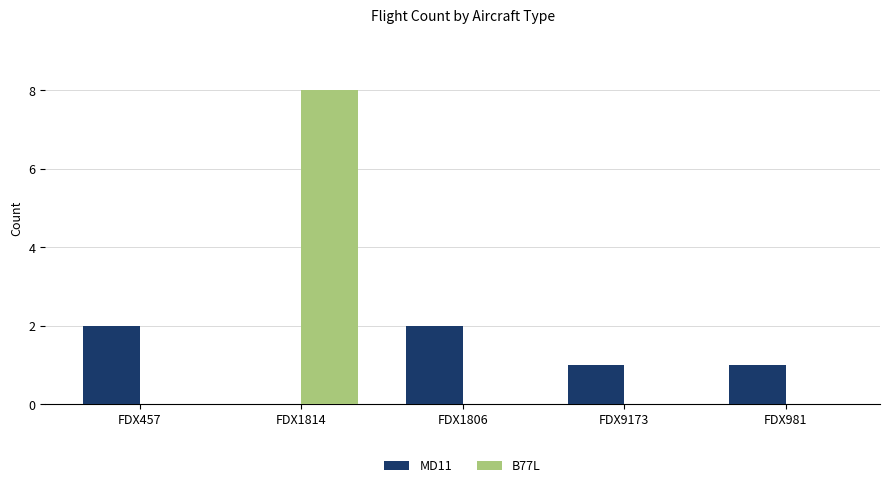

The B77L series shows 0 at FDX1806. True or false?

True